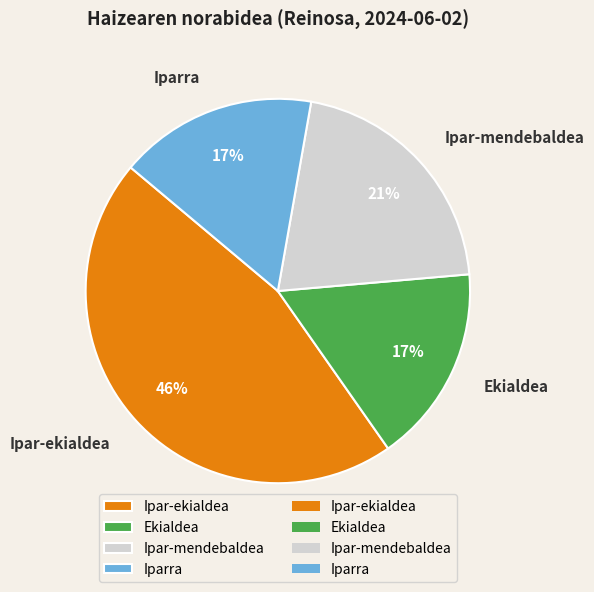

Is the sum of Ipar-ekialdea and Iparra greater than half?

Yes